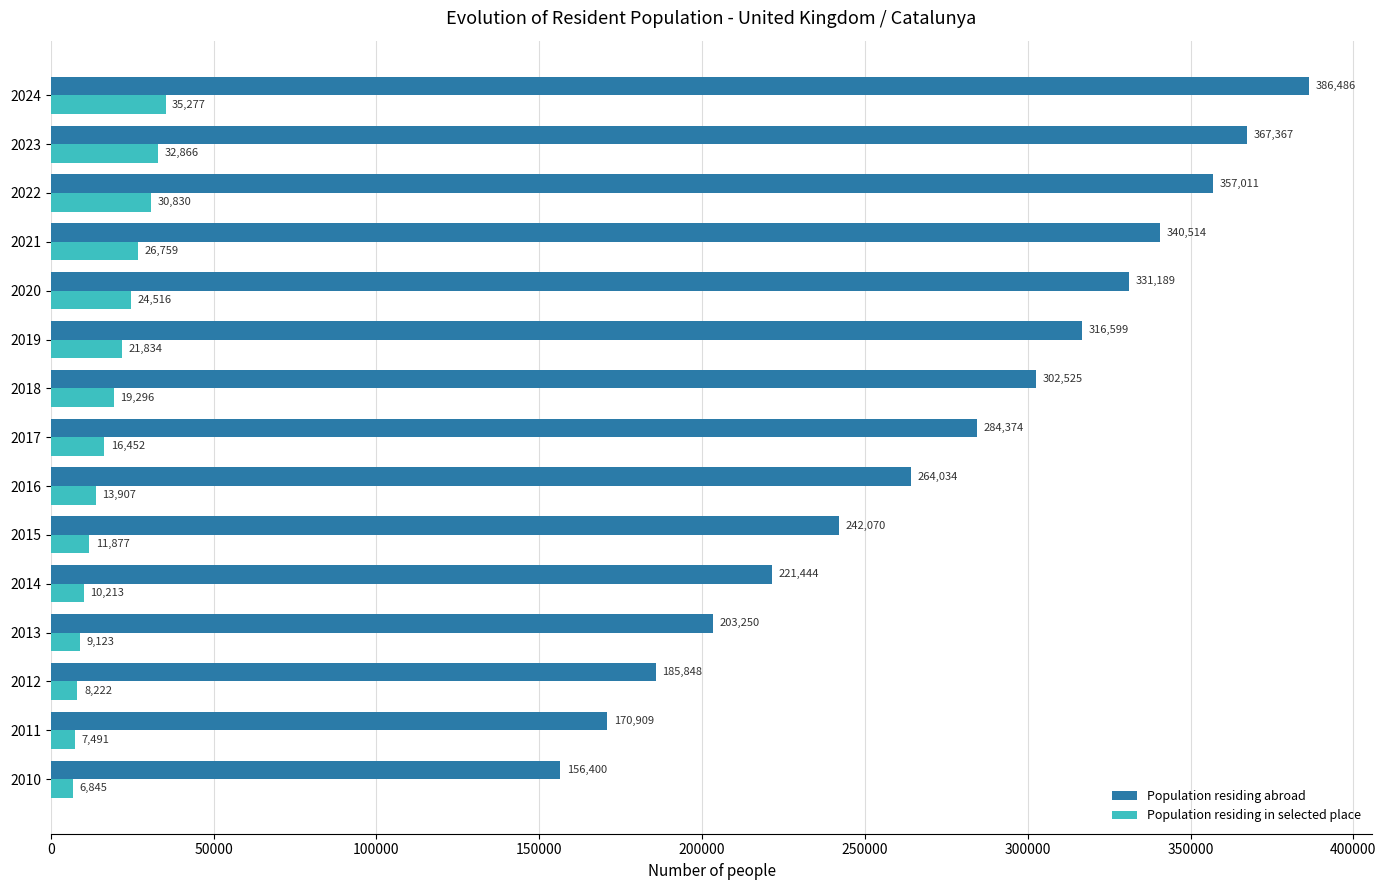

What is the total value across all series at 2017?

300826